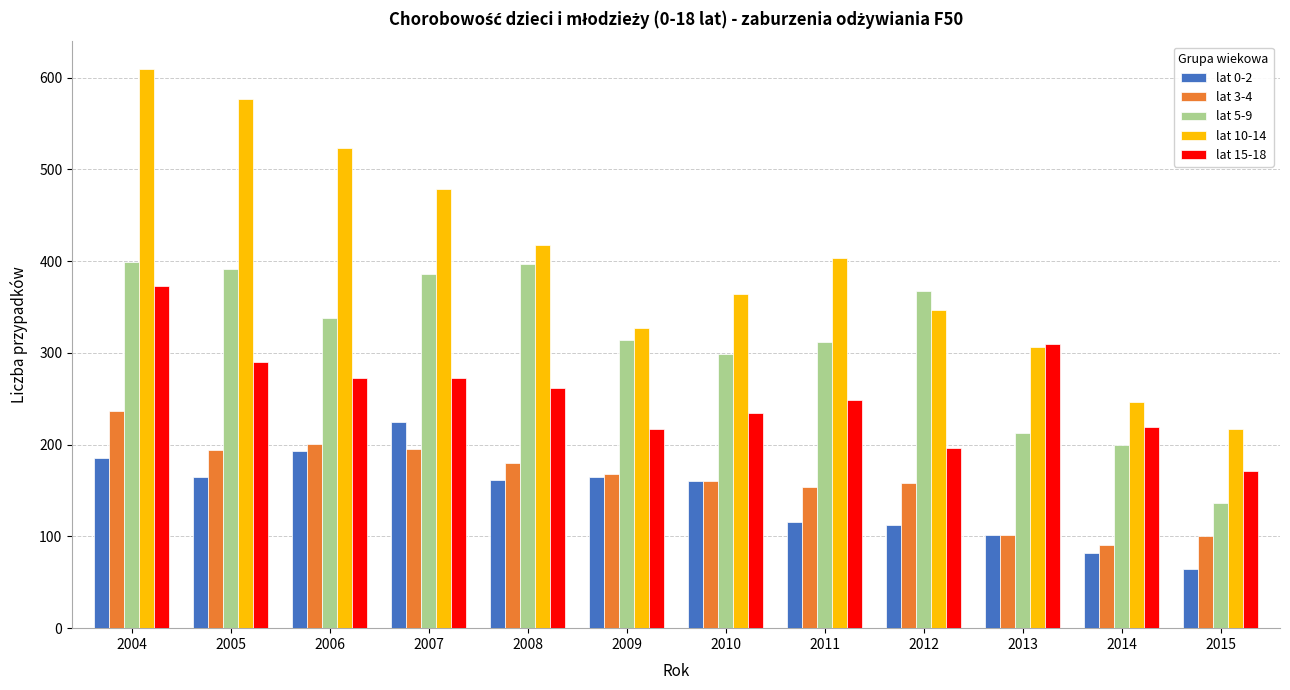

Is it true that lat 5-9 equals 367 at 2012?

True